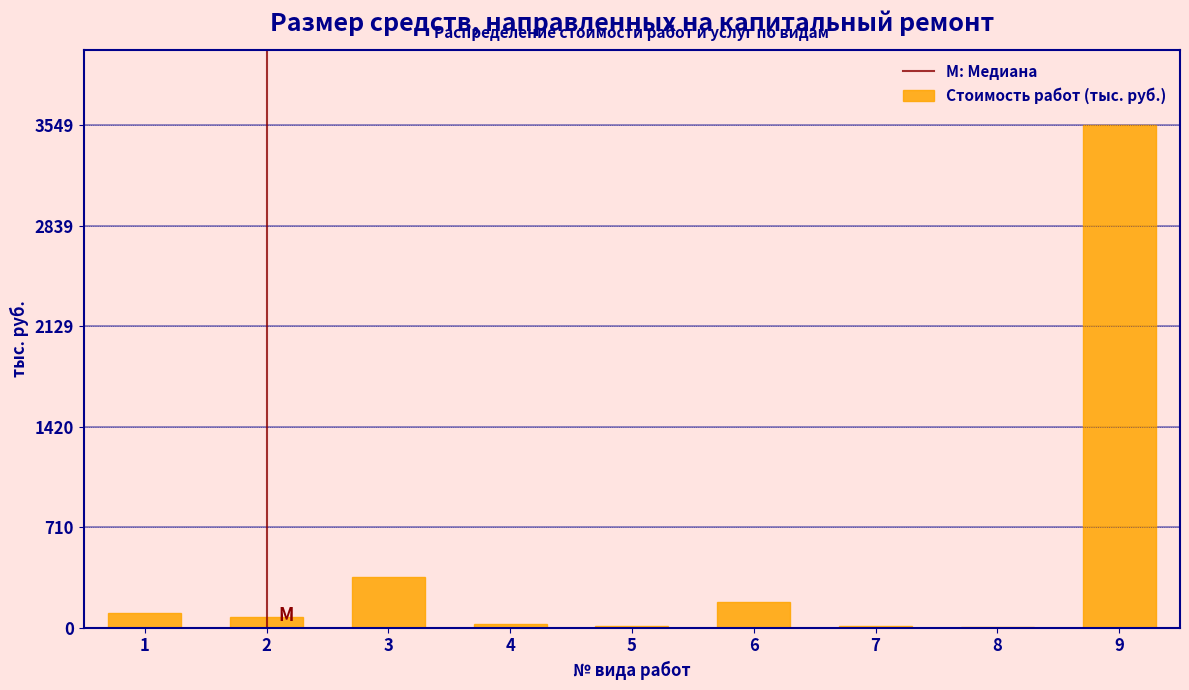

What is the sum of the values at 3 and 1?

459.0